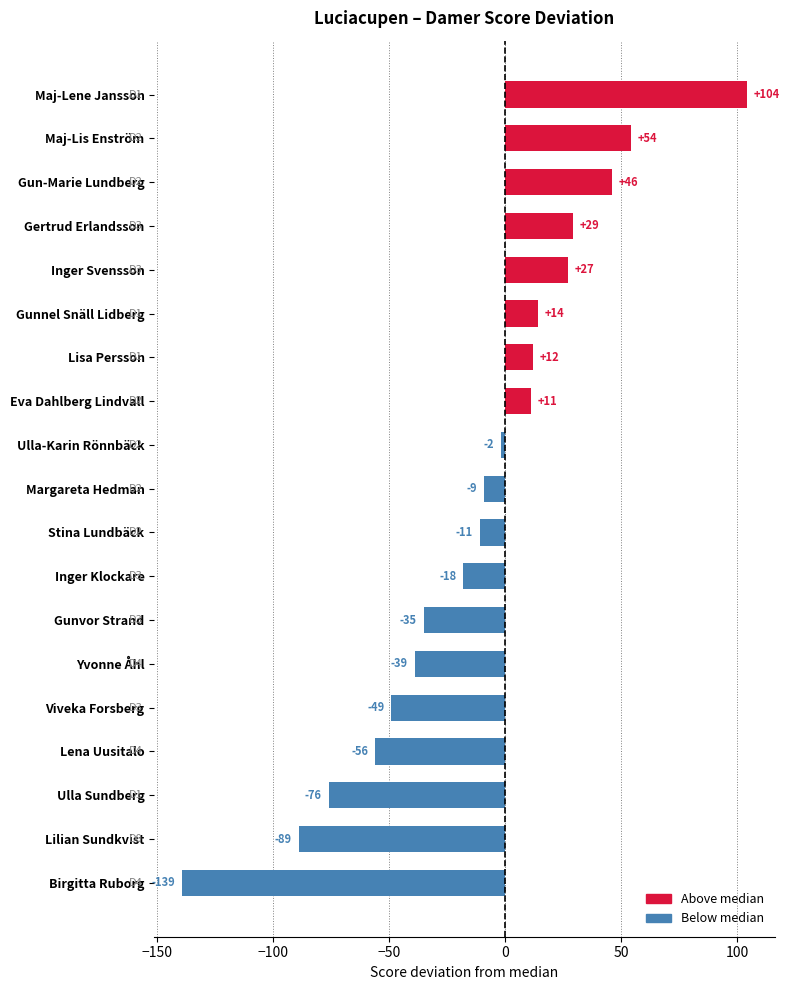

Which category has the highest value across all series?

Maj-Lene Jansson